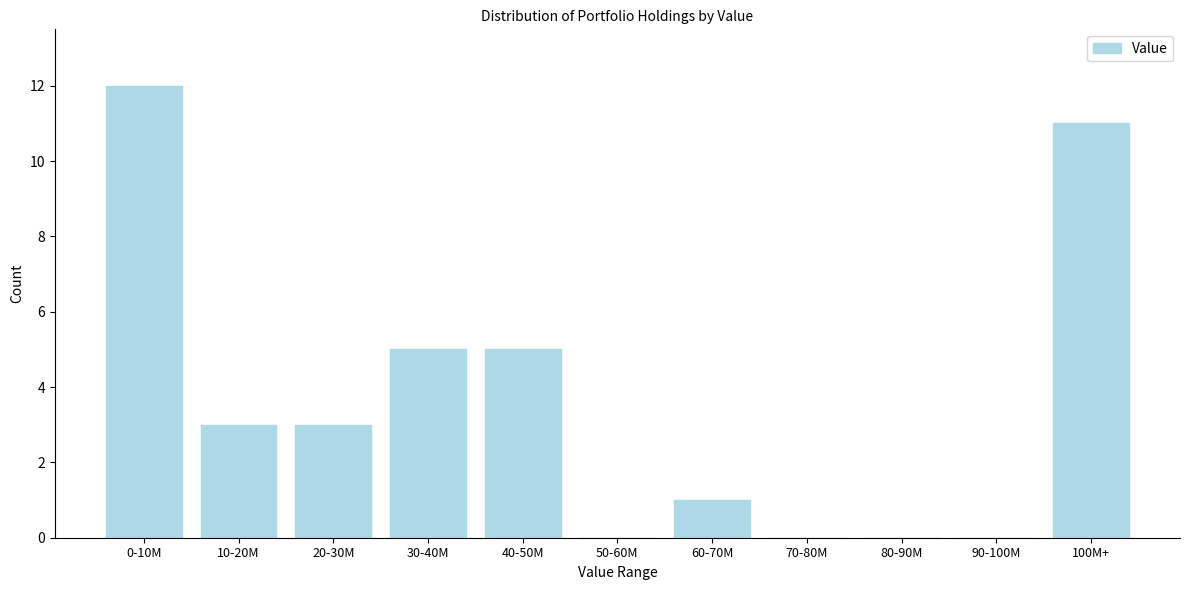

Reading right to left, extract all data points from this chart.

100M+=11	90-100M=0	80-90M=0	70-80M=0	60-70M=1	50-60M=0	40-50M=5	30-40M=5	20-30M=3	10-20M=3	0-10M=12